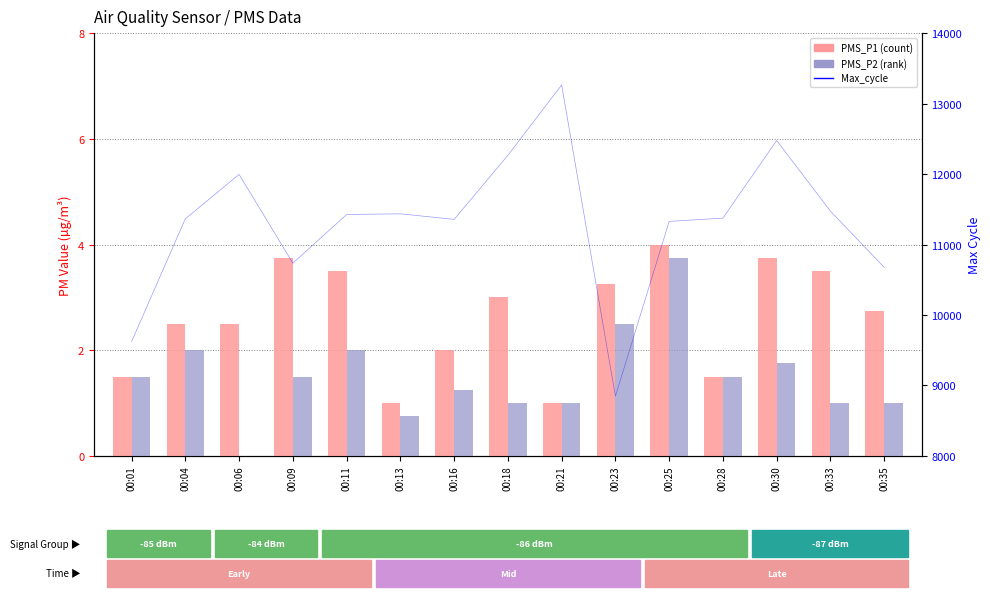

Between 00:09 and 00:21, which series saw the biggest shift?

Max_cycle